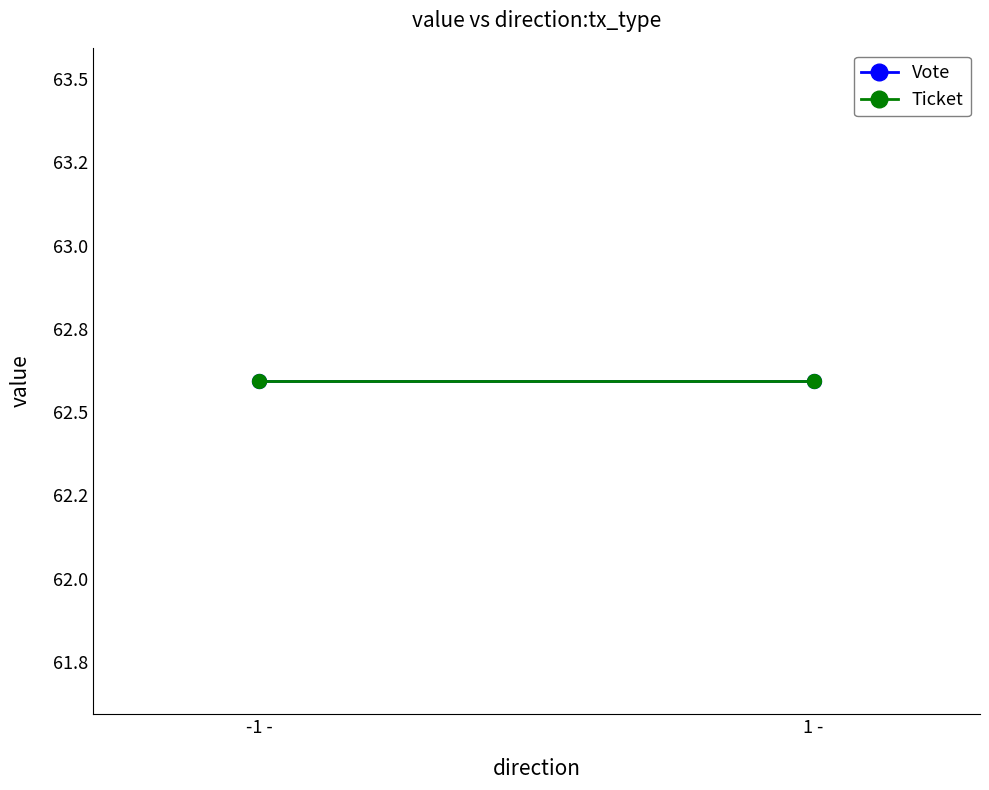

Is it true that Ticket equals 393540714 at 1?

False